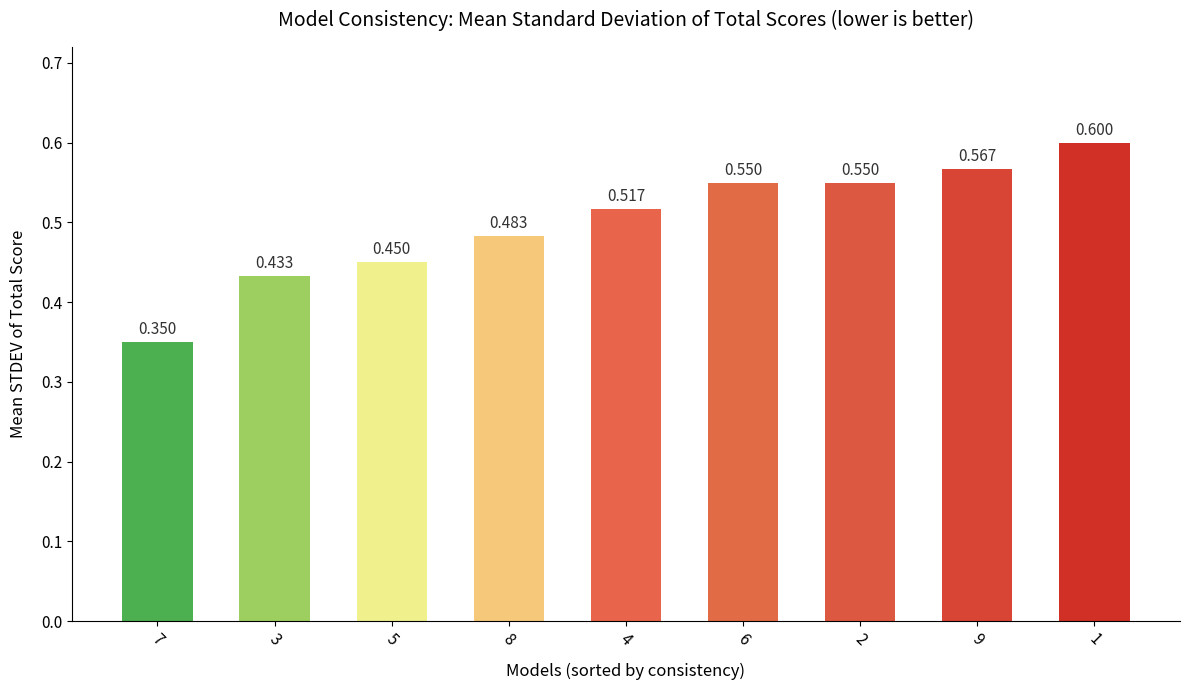

What is the sum of all values?

4.5